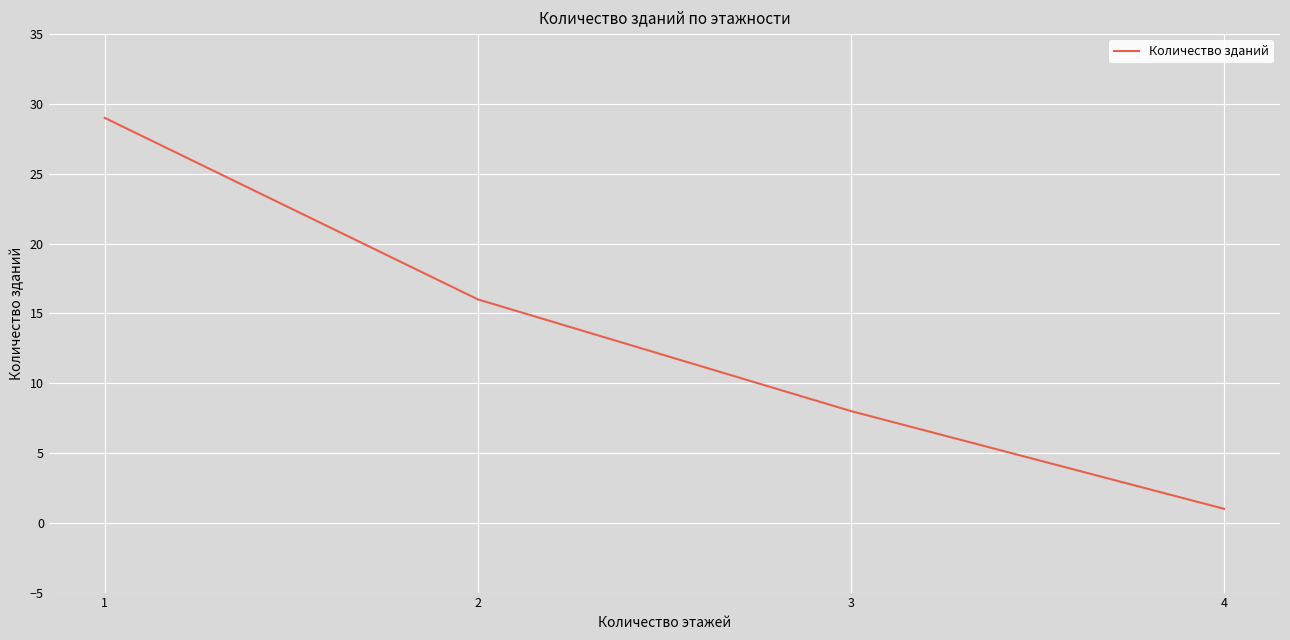

True or false: the data has more than 1 interior local peaks.

False